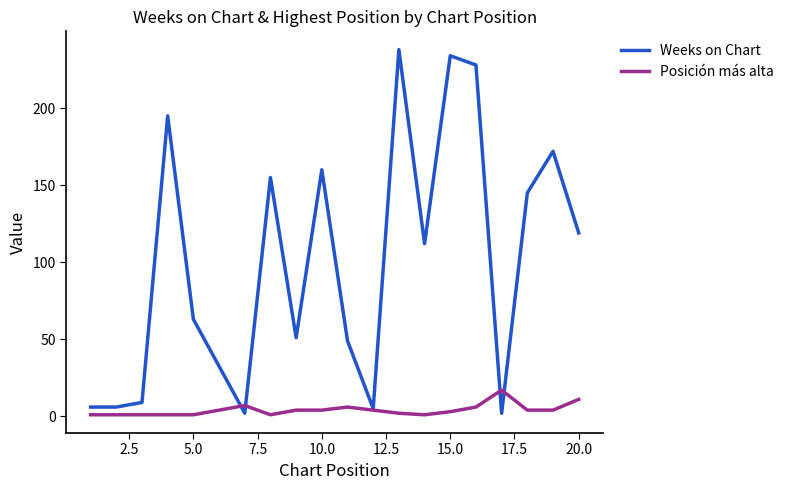

What is the highest value of the Weeks on Chart series?

238